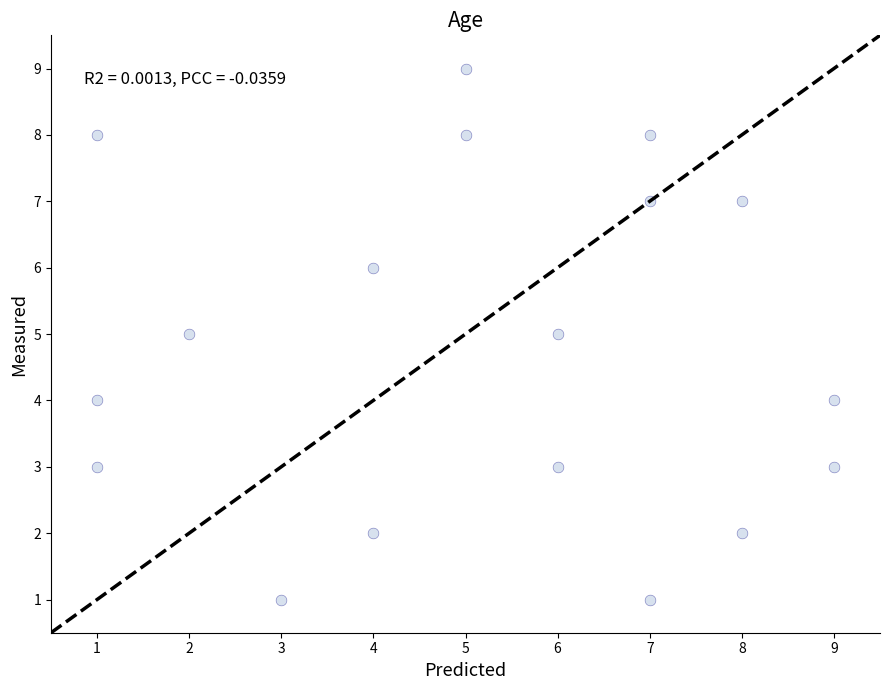

What is the range of Y values (max minus min)?

8